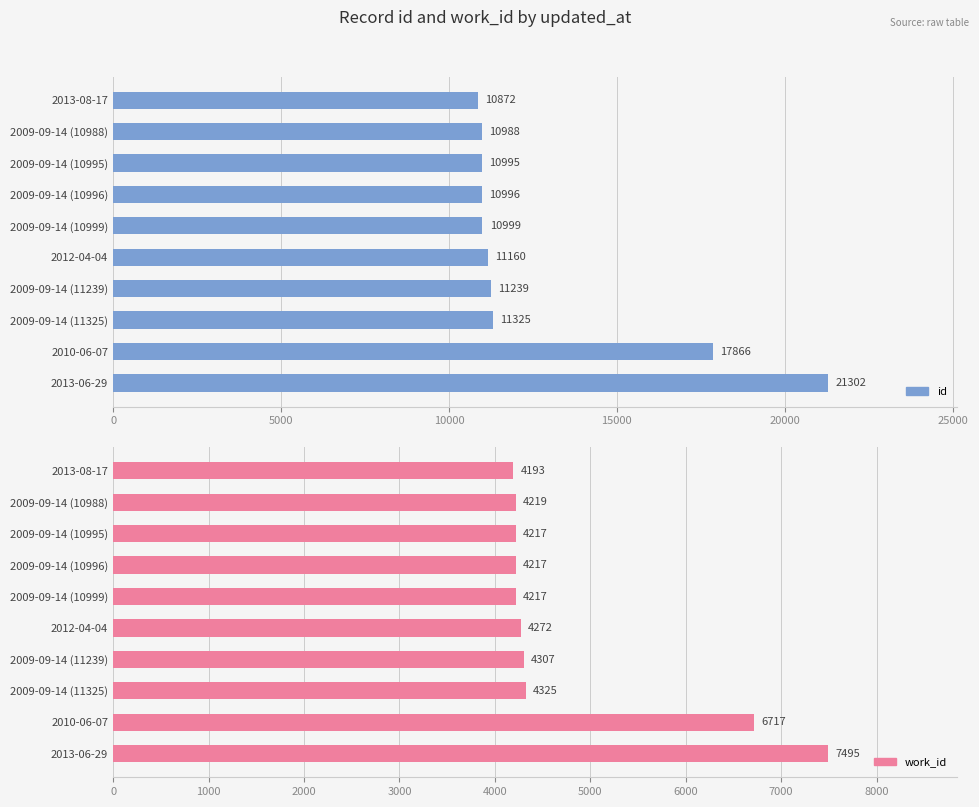

How many values in the id series exceed 11160?

4